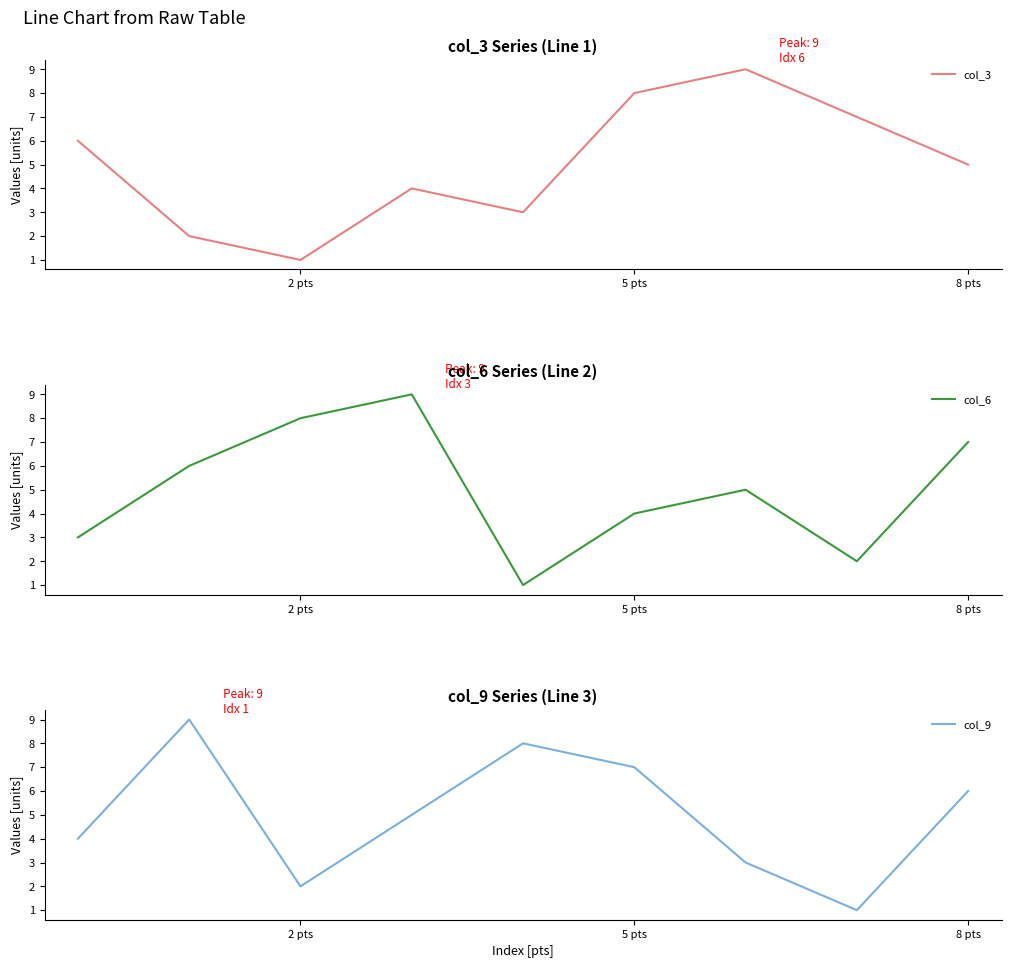

What is the difference between the second highest and second lowest values in the col_3 series?

6